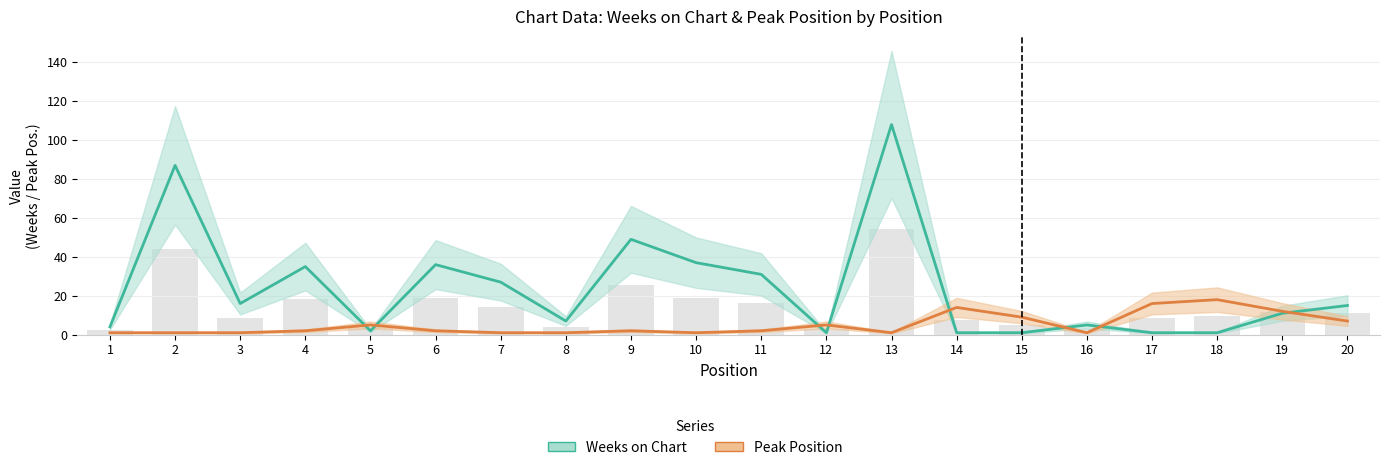

What is the maximum value shown in the chart?

108